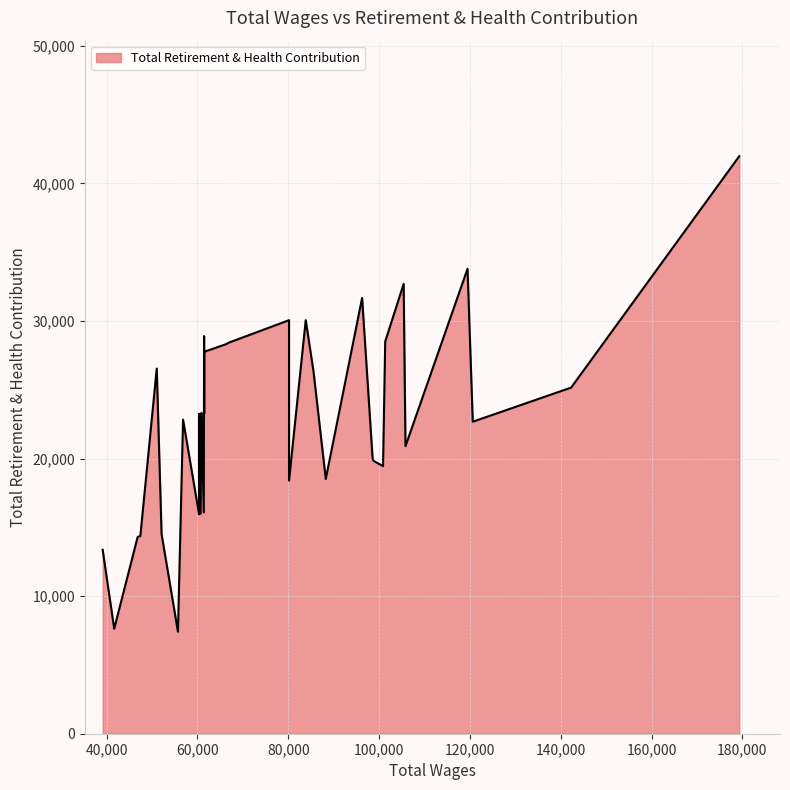

Read the value at 18.

28320